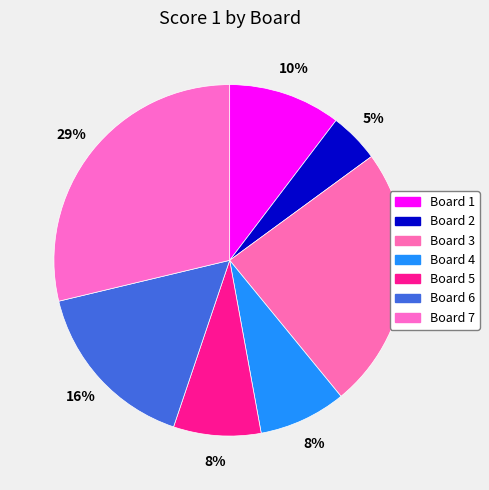

To the nearest percent, what percentage of the pie is Board 6?

16%